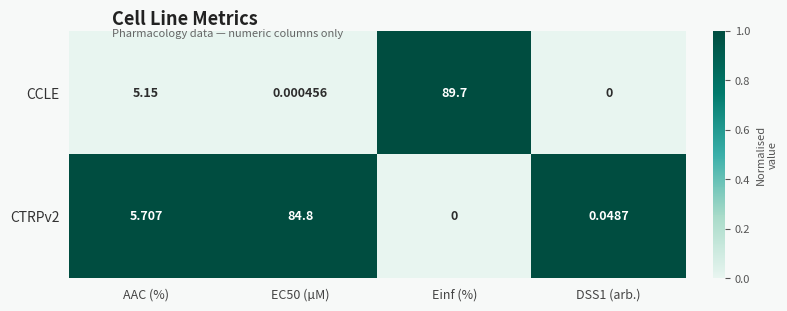

At which category is the sum across all series the highest?

Einf (%)